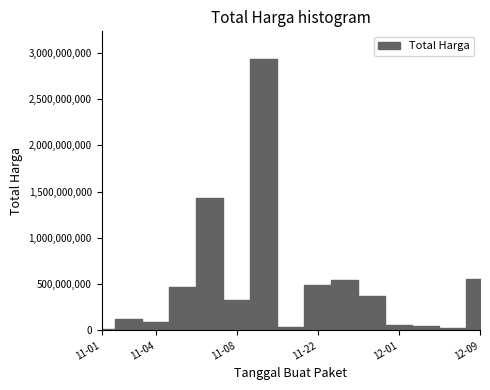

The chart shows a value of 39440000 at 2021-11-11. True or false?

True